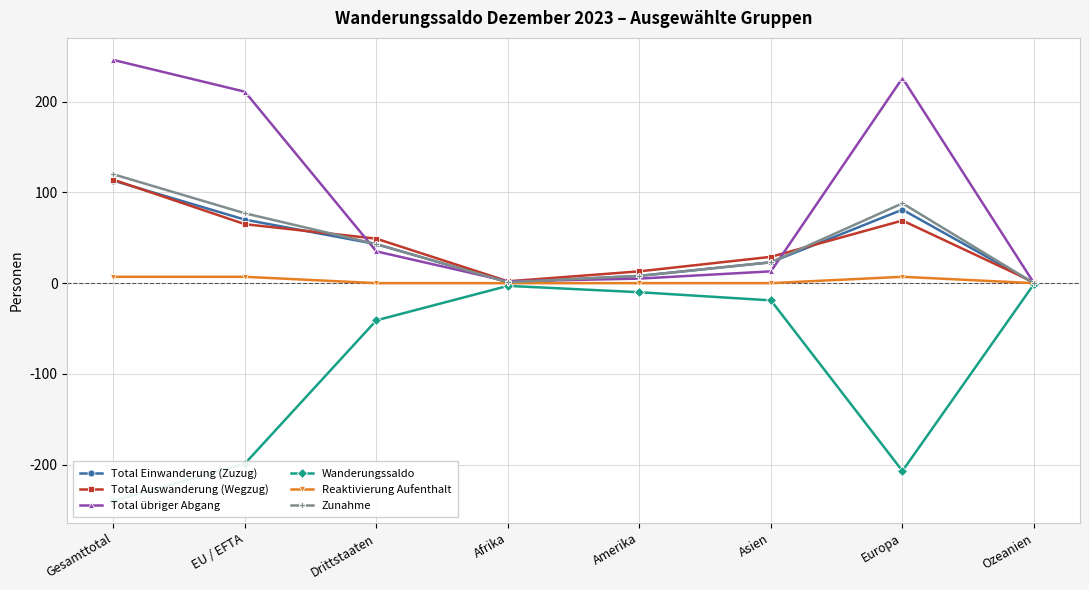

Where is the first local minimum for Wanderungssaldo?

Europa